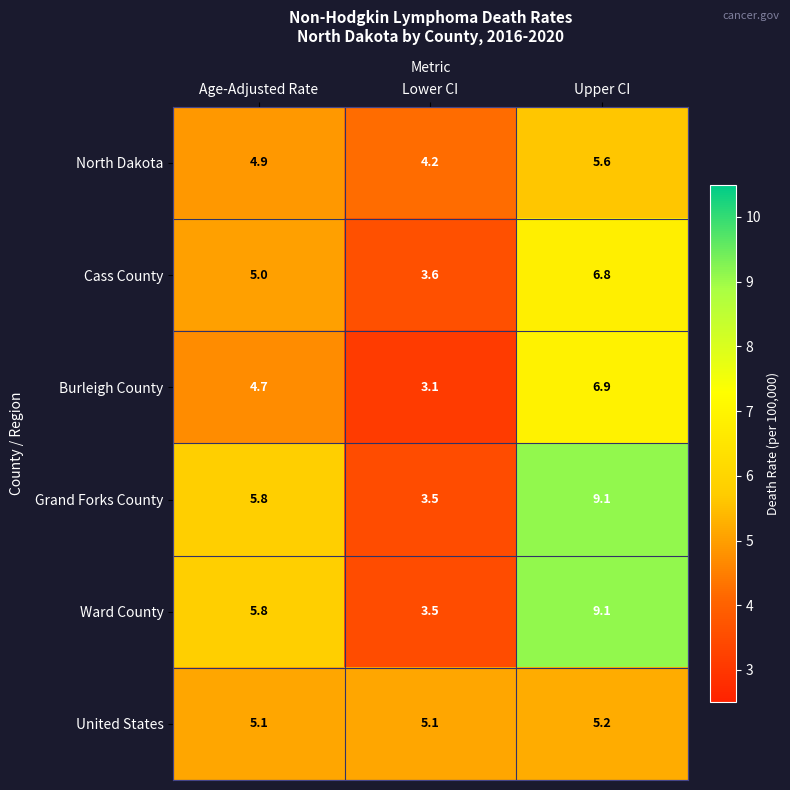

Is the value of Cass County at Age-Adjusted Rate greater than the value of Burleigh County at Upper CI?

No